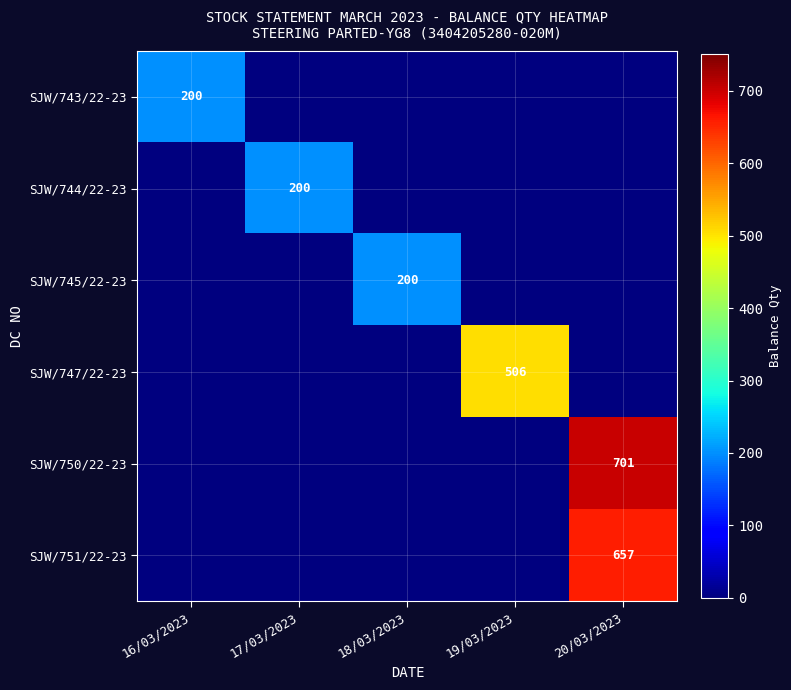

What is the greatest value displayed?

701